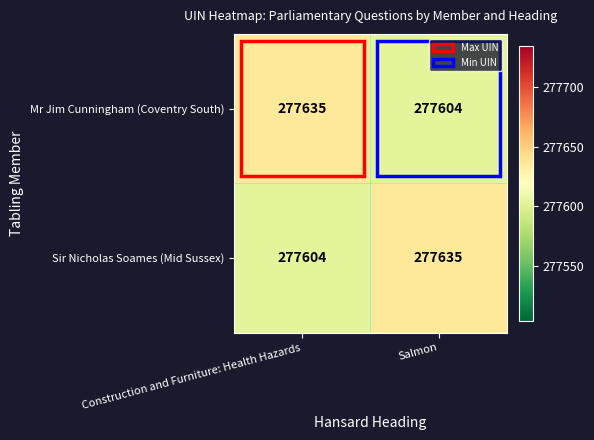

What value does the Mr Jim Cunningham (Coventry South) series have at Salmon, to the nearest 10?

277600